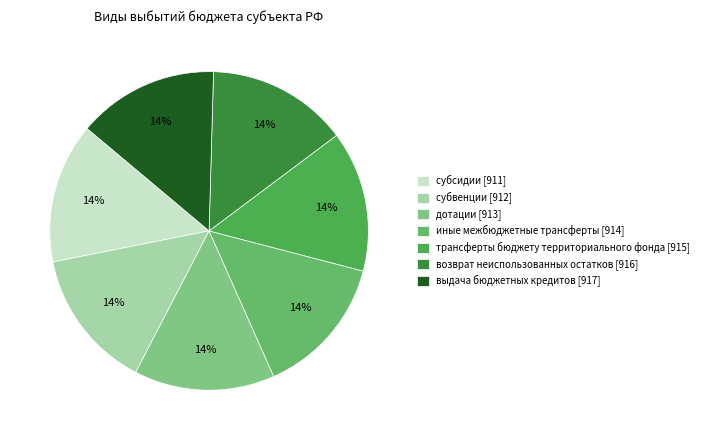

Approximately how many times larger is the value at иные межбюджетные трансферты [914] compared to субвенции [912]?

1.0